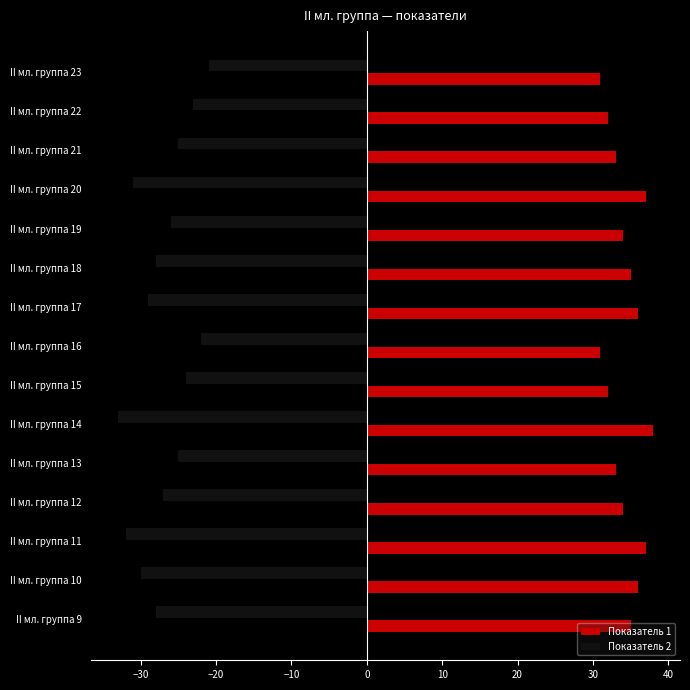

At II мл. группа 16, list the series in order from largest to smallest.

Показатель 1, Показатель 2